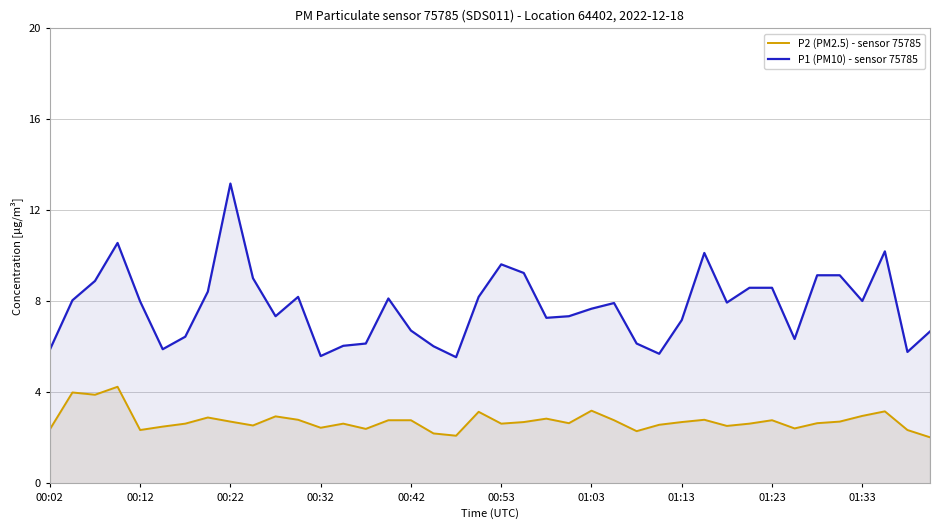

Which series has the largest range (max minus min)?

P1 (PM10) - sensor 75785